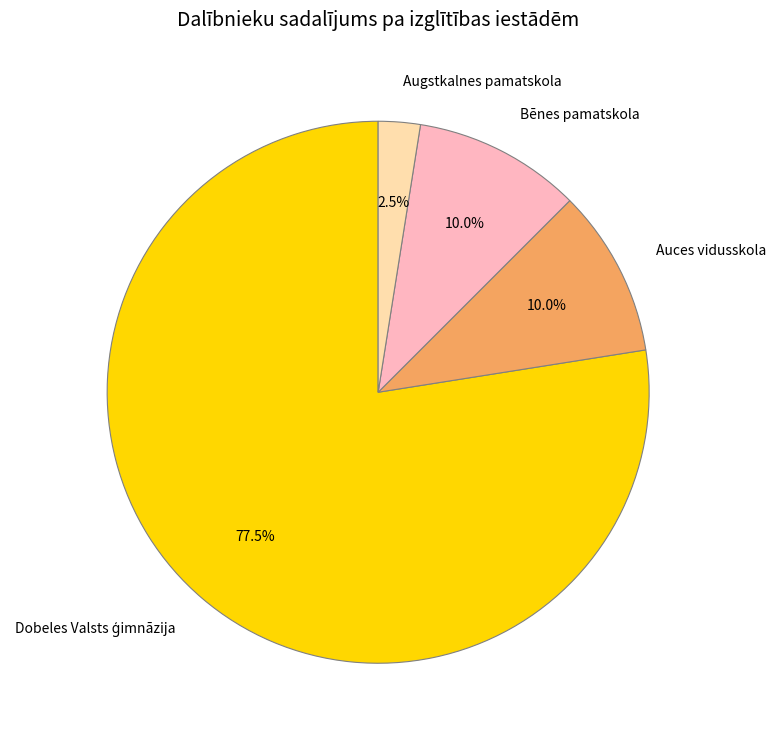

Which category has the smallest portion of the pie?

Augstkalnes pamatskola